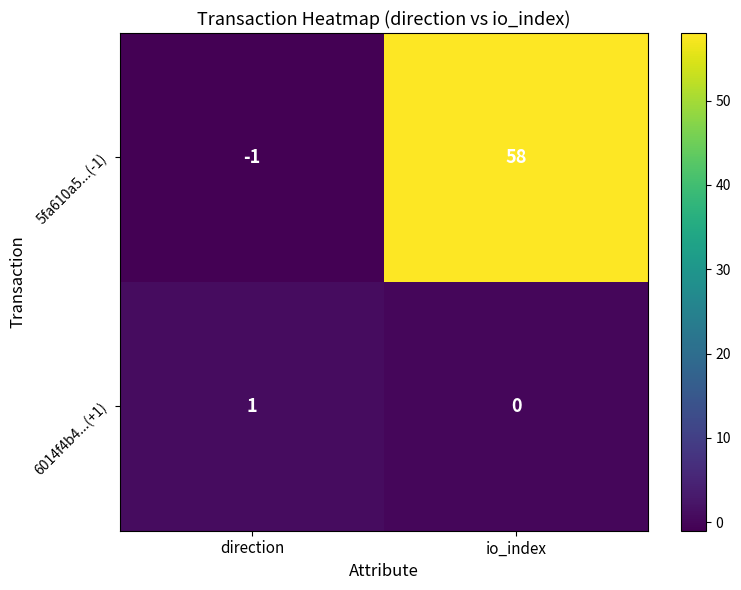

True or false: 6014f4b4...(+1) has a value of 1 at io_index.

False